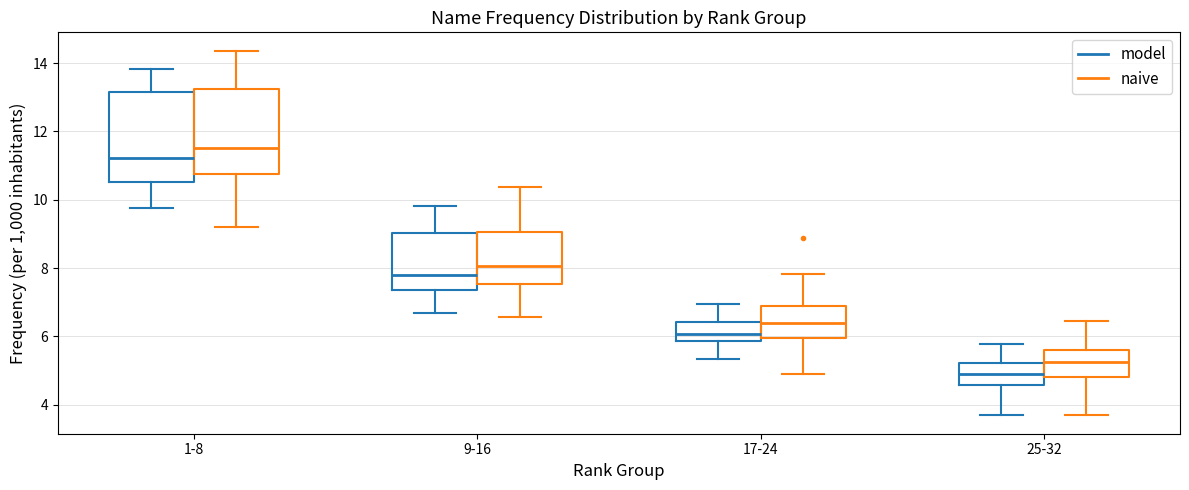

Reading left to right, transcribe this box plot: for each box, give where its median line is, the range the box spans, and where its two whiskers end, as read against the y-axis. The values are not printed on the chart, so give them approximately, as read against the axis.

1-8 (model): median 11.2, box 10.6 to 13.2, whiskers 9.8 to 13.8
1-8 (naive): median 11.6, box 10.8 to 13.2, whiskers 9.2 to 14.4
9-16 (model): median 7.8, box 7.4 to 9.0, whiskers 6.6 to 9.8
9-16 (naive): median 8.0, box 7.6 to 9.0, whiskers 6.6 to 10.4
17-24 (model): median 6.0, box 5.8 to 6.4, whiskers 5.4 to 7.0
17-24 (naive): median 6.4, box 6.0 to 6.8, whiskers 5.0 to 7.8
25-32 (model): median 5.0, box 4.6 to 5.2, whiskers 3.6 to 5.8
25-32 (naive): median 5.2, box 4.8 to 5.6, whiskers 3.6 to 6.4